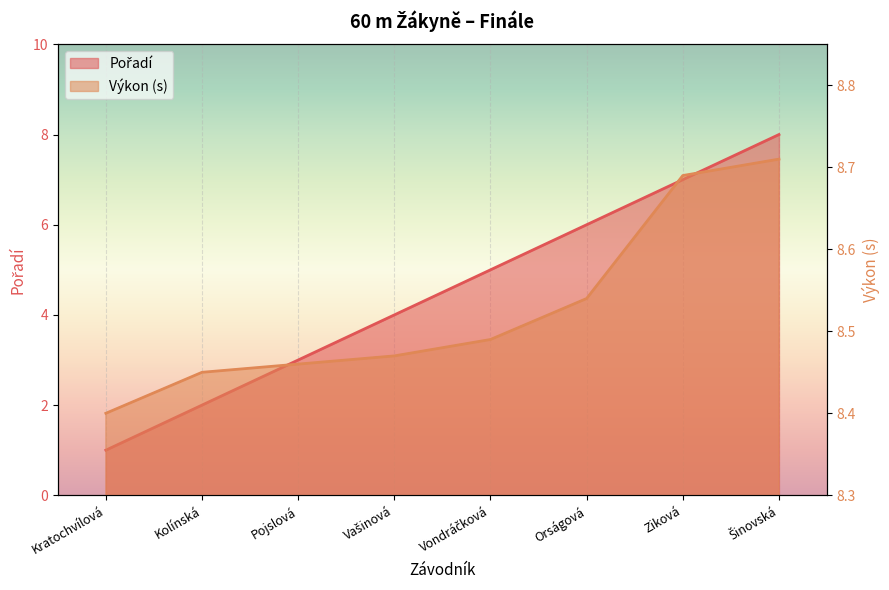

Between Vondráčková and Vašinová, which is larger?

Vondráčková